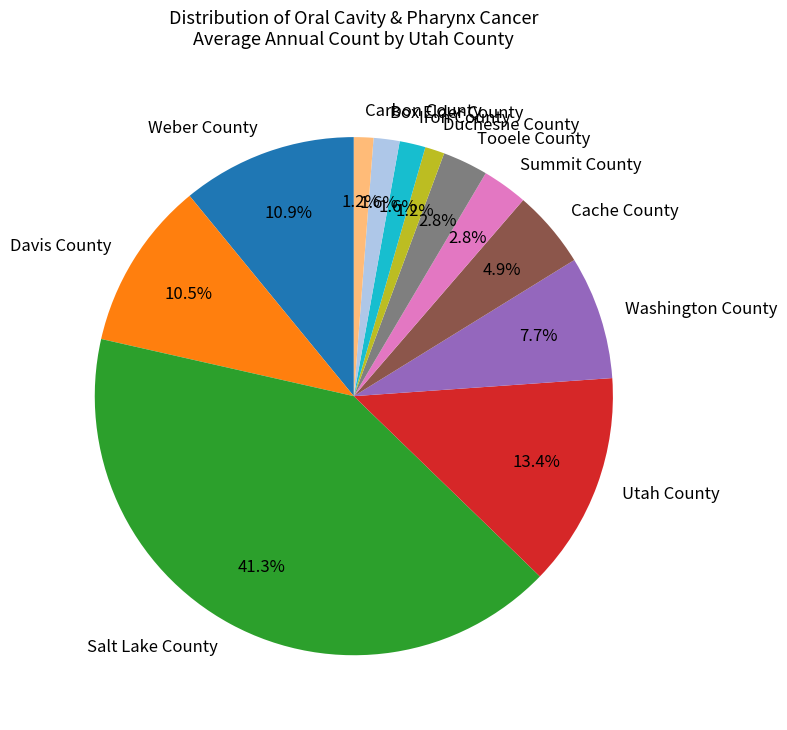

How many slices are in this pie chart?

12